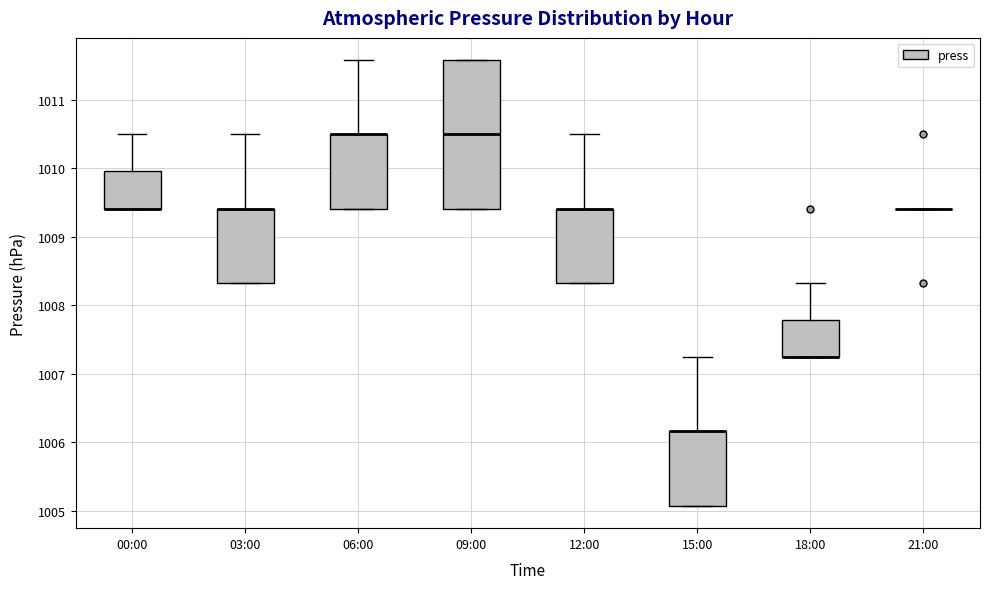

Reading left to right, transcribe this box plot: for each box, give where its median line is, the range the box spans, and where its two whiskers end, as read against the y-axis. The values are not printed on the chart, so give them approximately, as read against the axis.

00:00: median 1009.4 (drawn on the box's lower edge), box 1009.4 to 1010.0, whiskers 1009.4 to 1010.5
03:00: median 1009.4 (drawn on the box's upper edge), box 1008.3 to 1009.4, whiskers 1008.3 to 1010.5
06:00: median 1010.5 (drawn on the box's upper edge), box 1009.4 to 1010.5, whiskers 1009.4 to 1011.6
09:00: median 1010.5, box 1009.4 to 1011.6, whiskers 1009.4 to 1011.6
12:00: median 1009.4 (drawn on the box's upper edge), box 1008.3 to 1009.4, whiskers 1008.3 to 1010.5
15:00: median 1006.2 (drawn on the box's upper edge), box 1005.1 to 1006.2, whiskers 1005.1 to 1007.2
18:00: median 1007.2 (drawn on the box's lower edge), box 1007.2 to 1007.8, whiskers 1007.2 to 1008.3
21:00: box collapsed to a line at 1009.4, whiskers 1009.4 to 1009.4